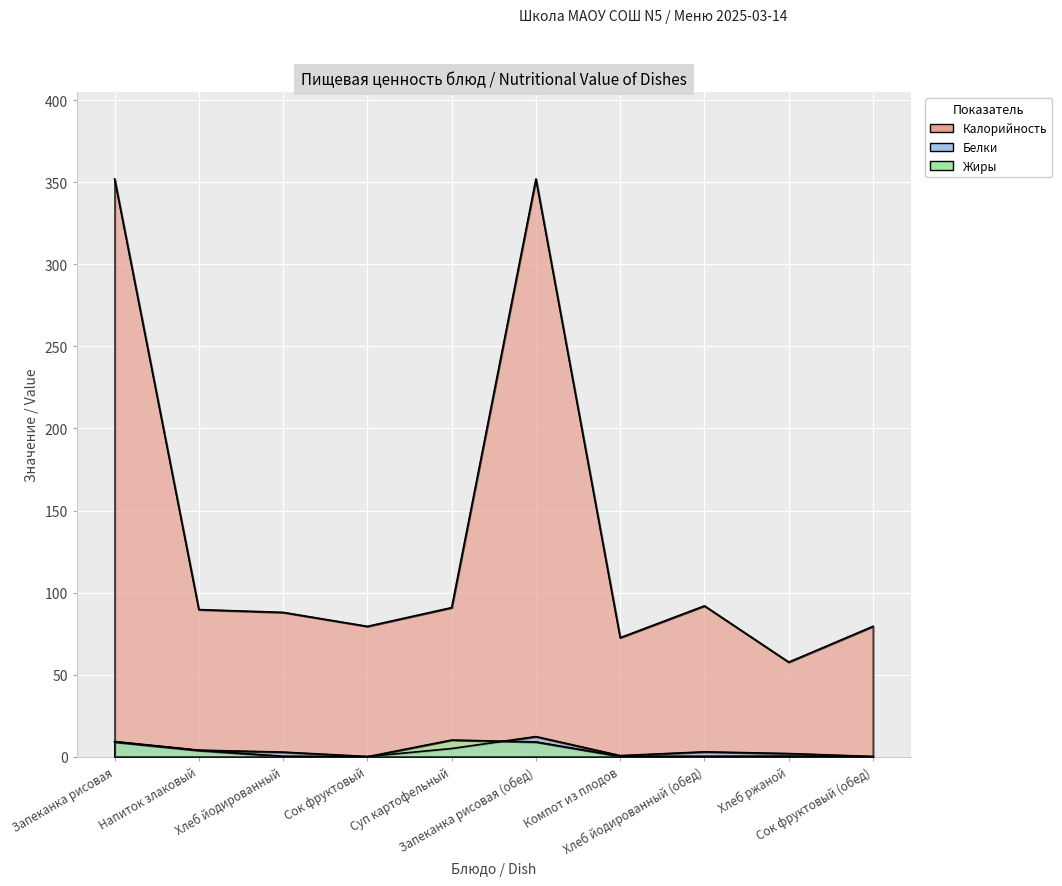

What is the difference between the maximum and minimum values in the Калорийность series?

294.4